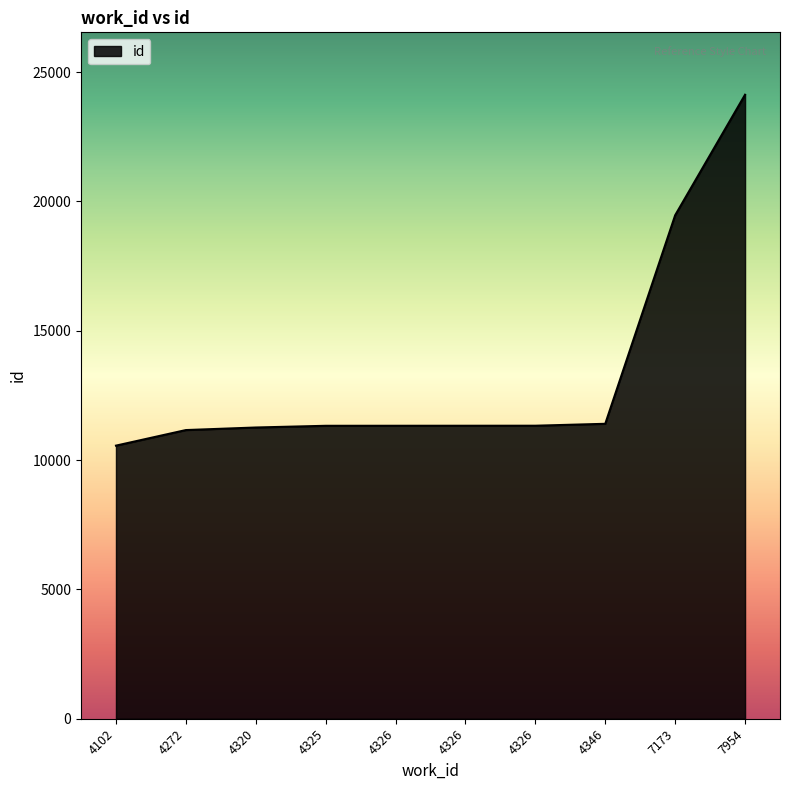

Which category has the highest value across all series?

7954